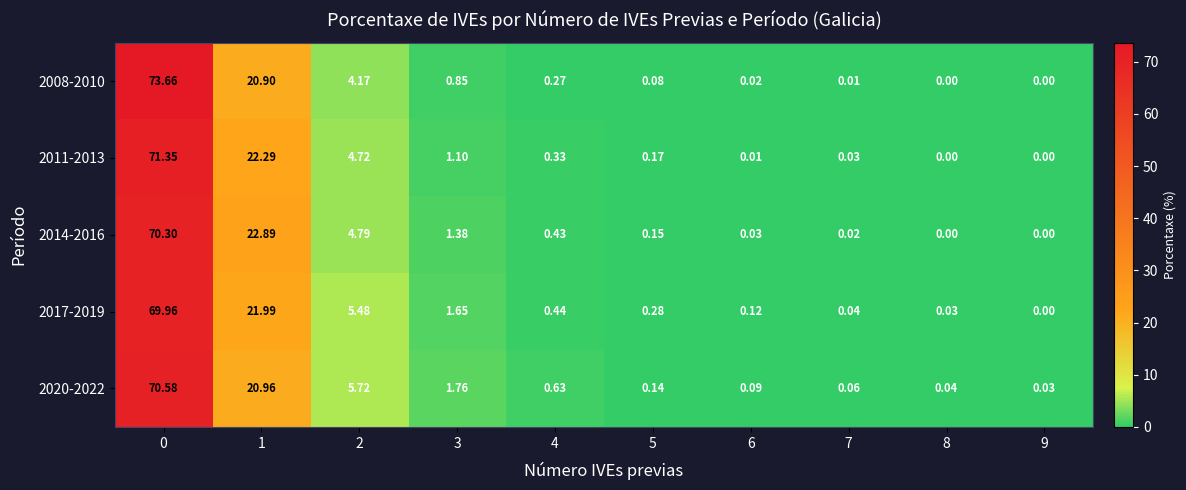

Is the value of 2020-2022 at 9 greater than the value of 2017-2019 at 5?

No